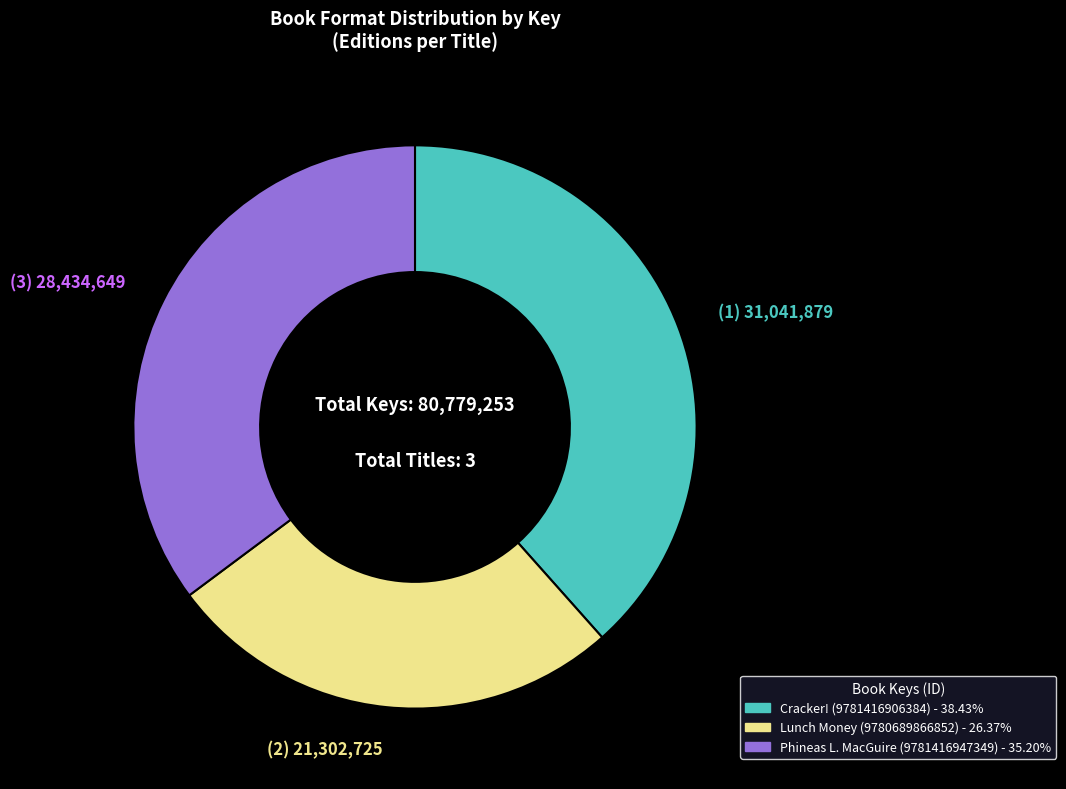

Which category has the biggest portion of the pie?

Cracker! (9781416906384)